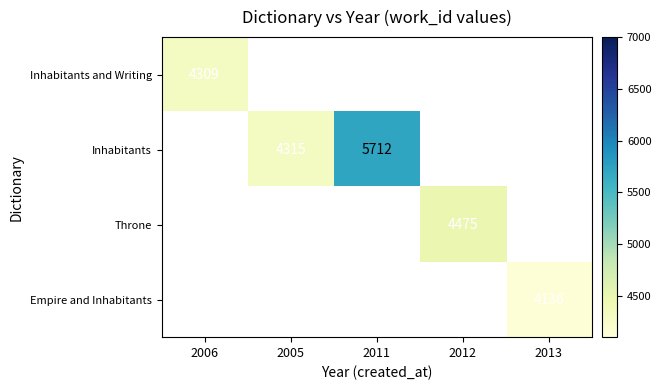

The value of Throne at 2012 is 7761. True or false?

False